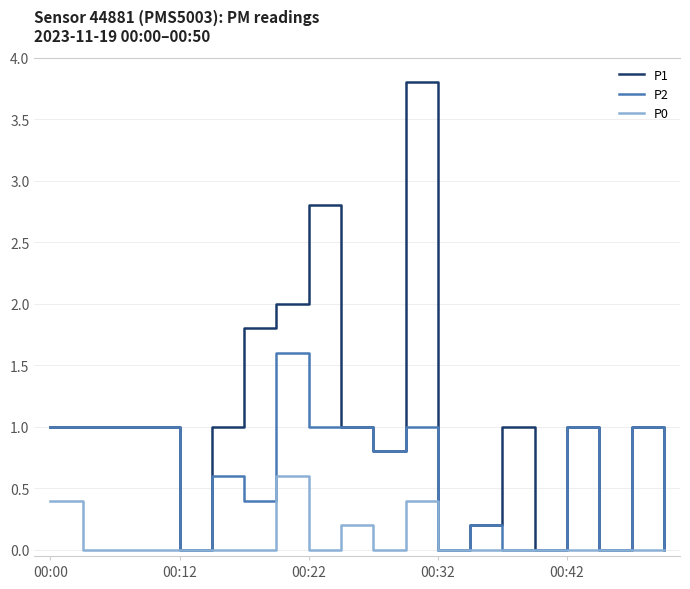

What is the maximum value shown in the chart?

3.8